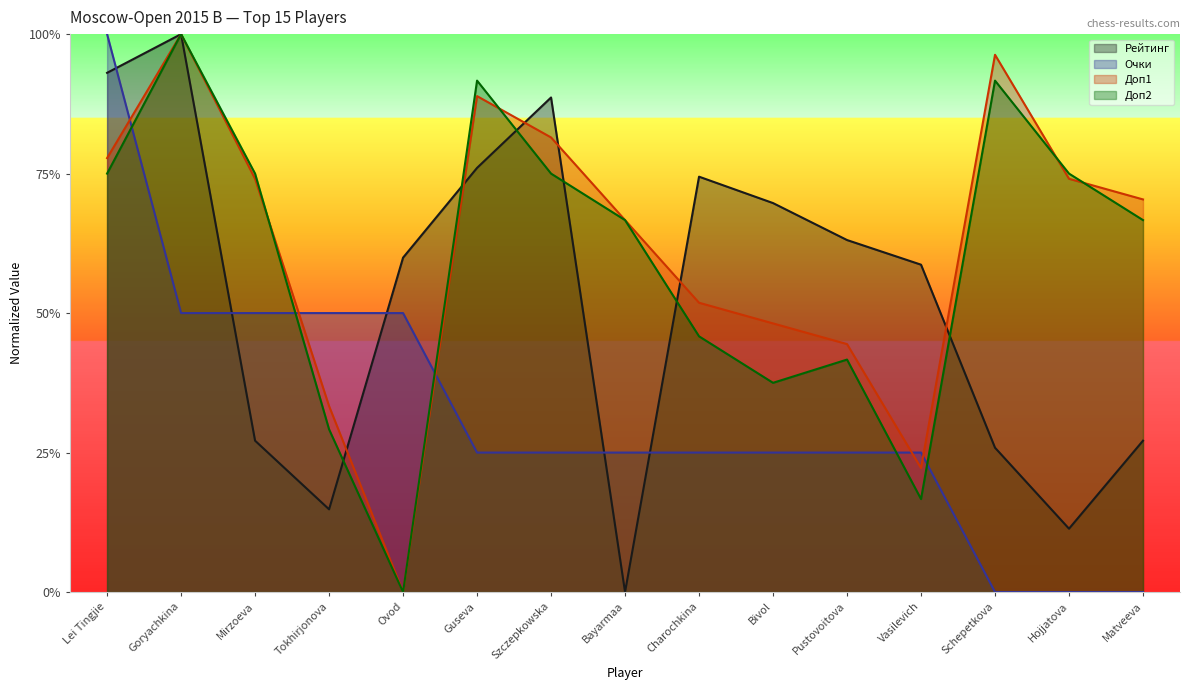

How many values in Очки are above zero?

12